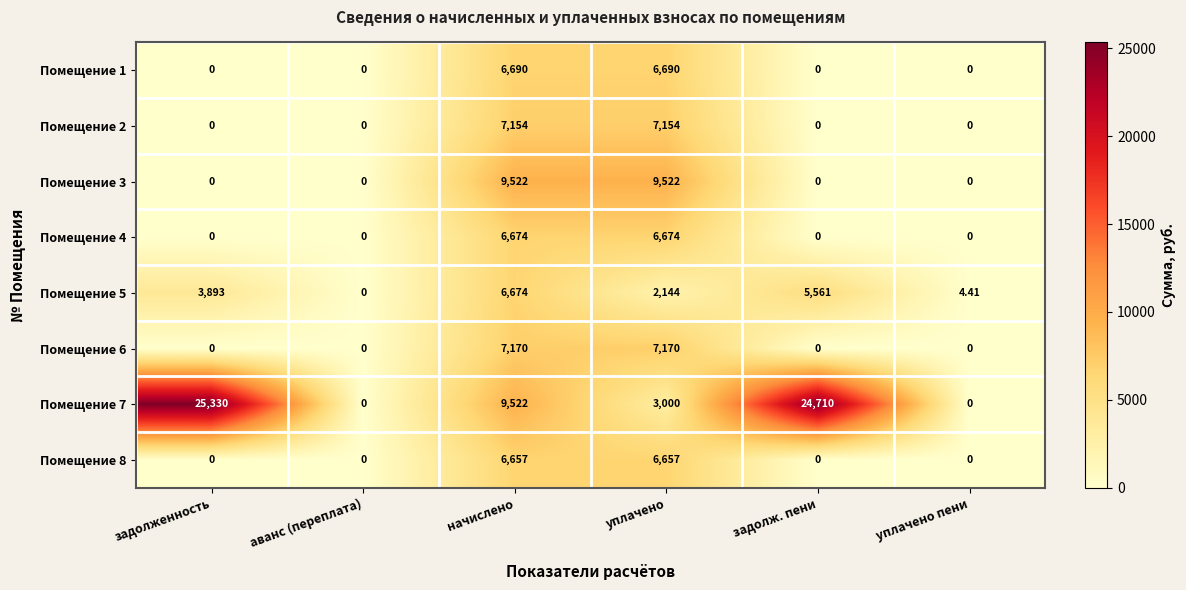

Between уплачено and задолж. пени, which series saw the biggest shift?

Помещение 7